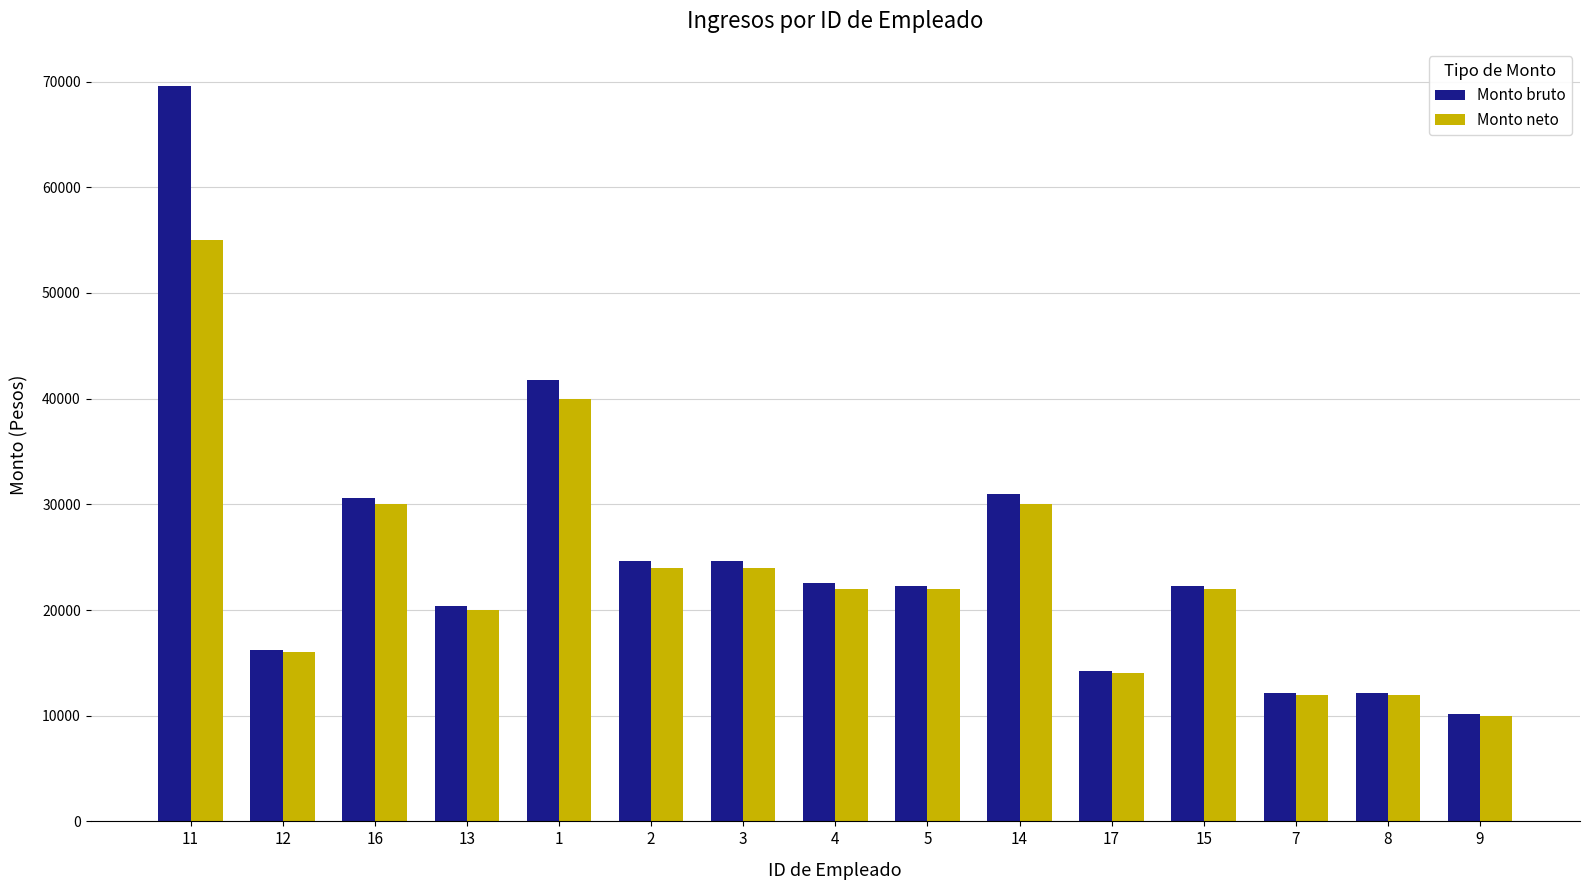

How many categories are shown in the chart?

15